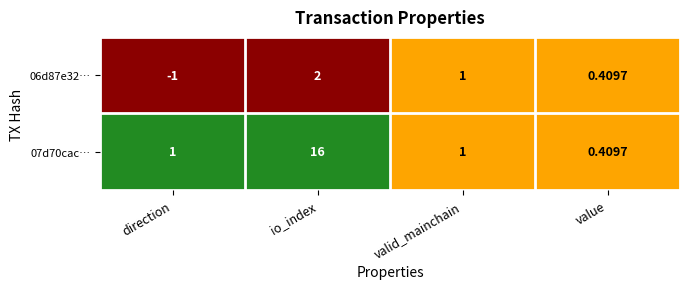

Rank the series by their average value, from lowest to highest.

06d87e32…, 07d70cac…